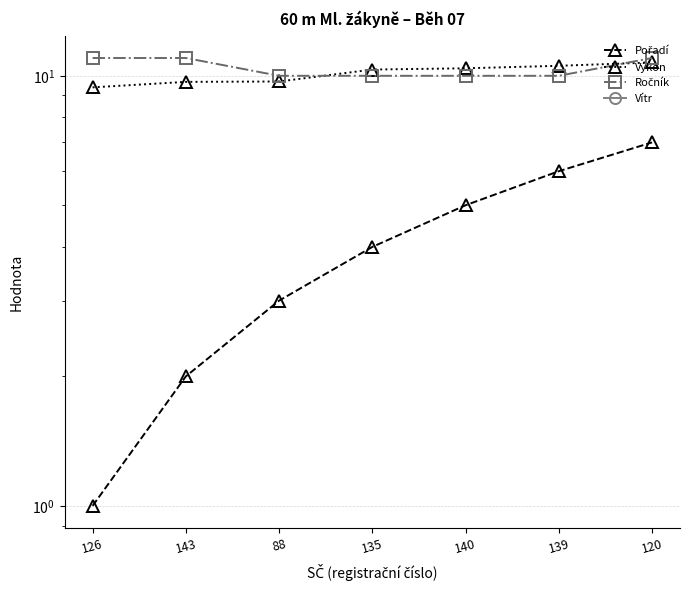

True or false: Ročník has more than 1 points higher than both neighbors.

False